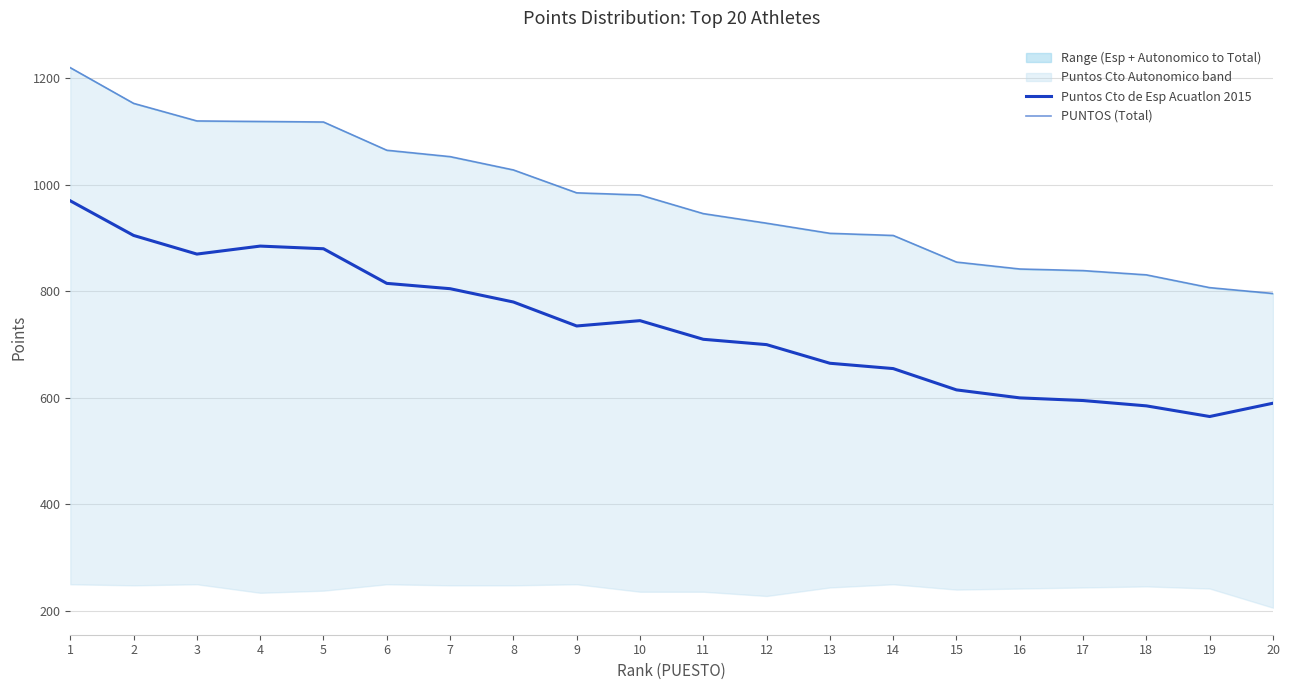

Reading right to left, transcribe all the data shown in this chart.

Puntos Cto de Esp Acuatlon 2015: 590	565	585	595	600	615	655	665	700	710	745	735	780	805	815	880	885	870	905	970
PUNTOS (Total): 796	807	831	839	842	855	905	909	928	946	981	985	1028	1053	1065	1118	1119	1120	1153	1220